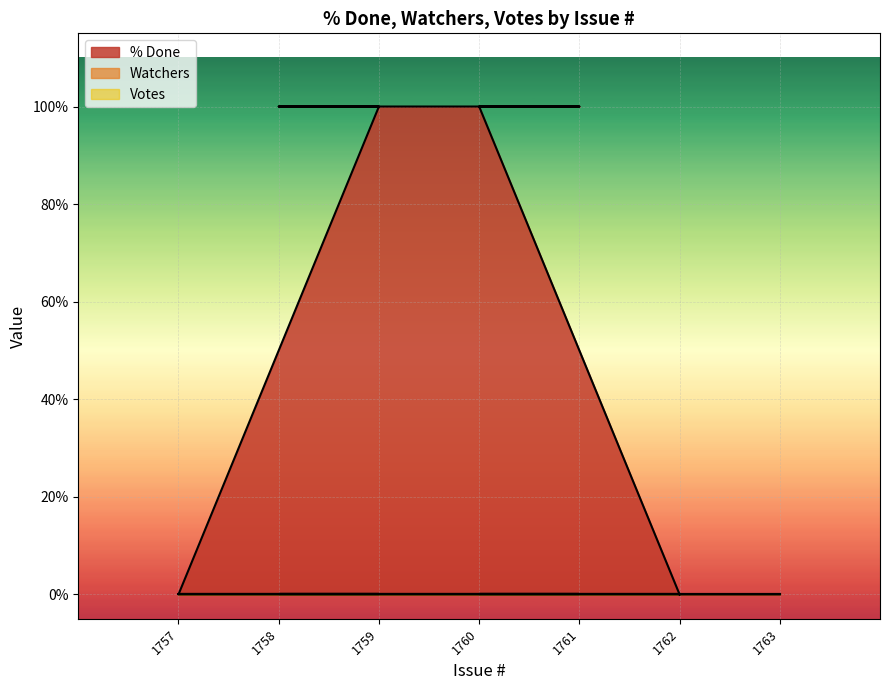

At which category is the sum across all series the highest?

1759